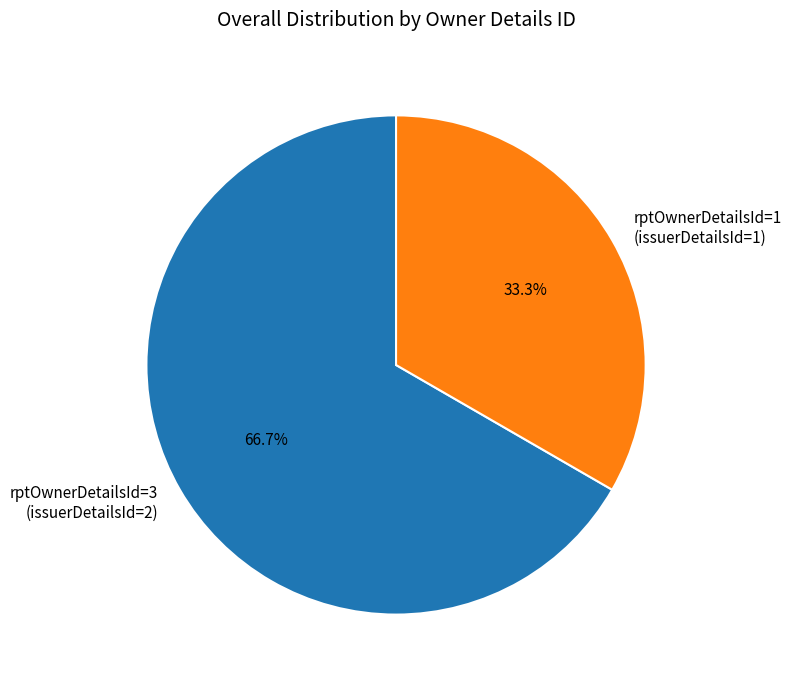

How many slices are in this pie chart?

2